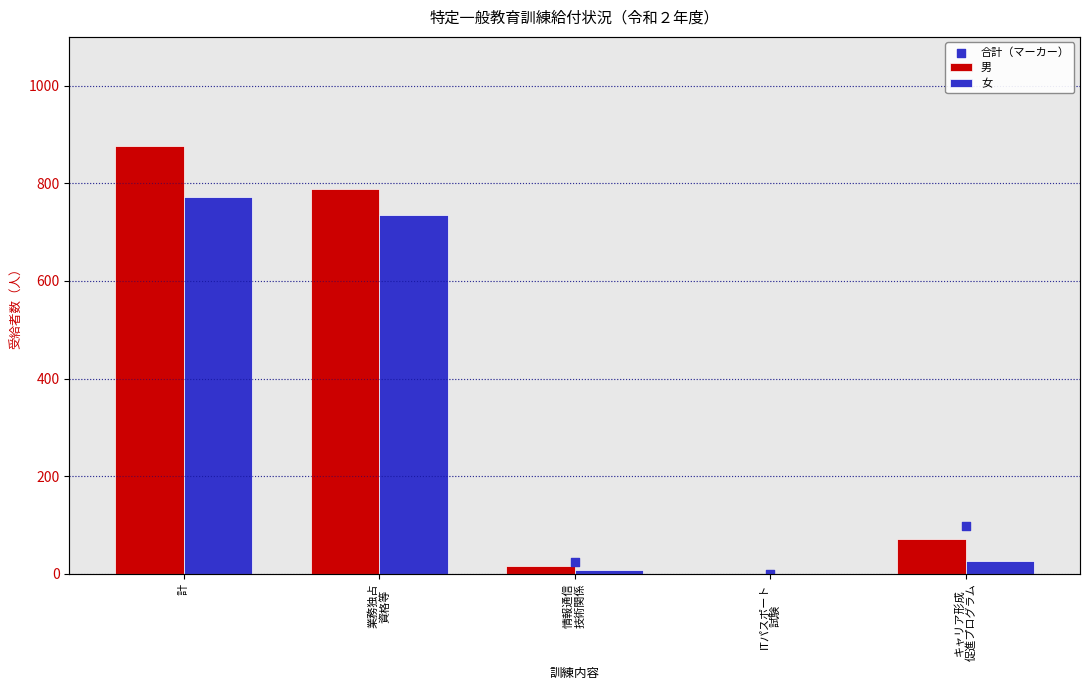

Which series has the largest total across all categories?

合計（マーカー）